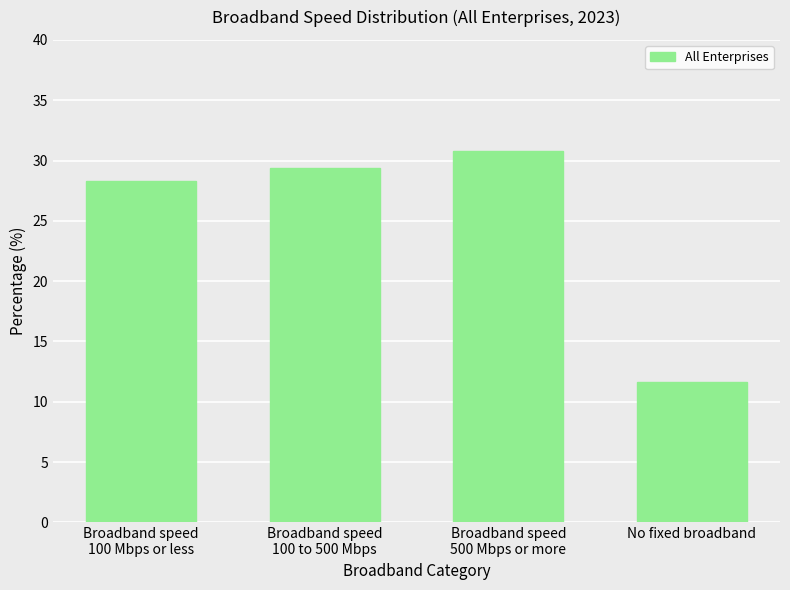

How many data points are above 29?

2